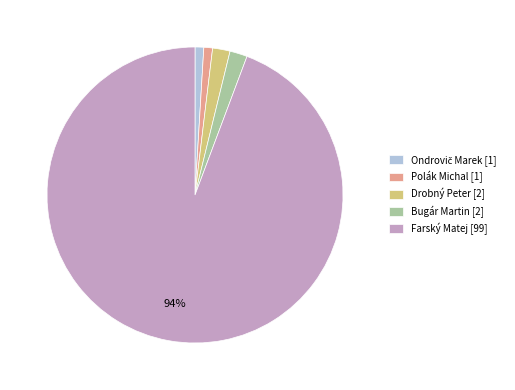

Do Drobný Peter and Polák Michal together represent more than half of the pie?

No